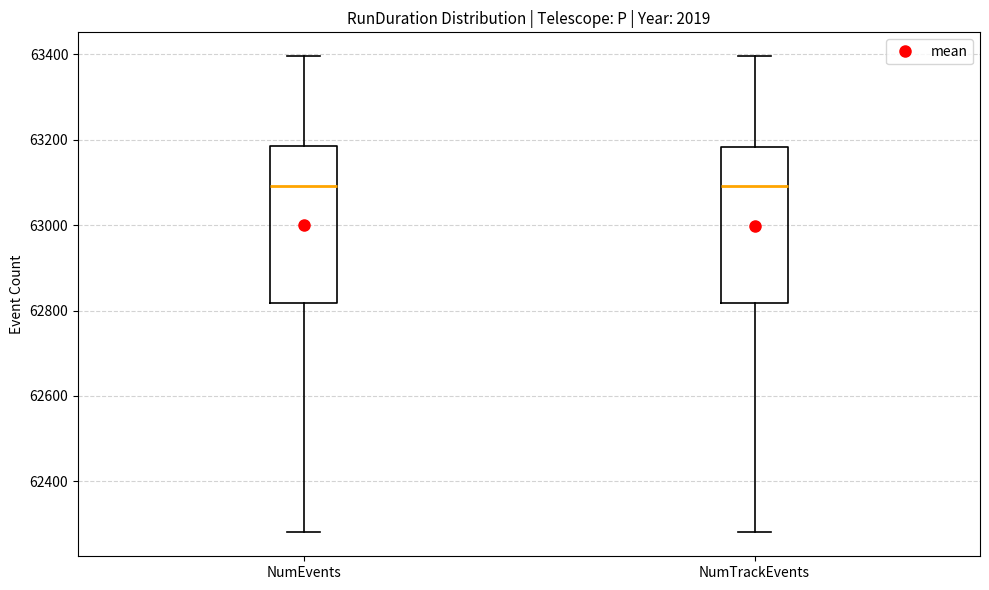

Reading left to right, read every box against the y-axis: the position of its median line, the range the box covers, and the ends of its whiskers. The values are not printed on the chart, so give them approximately, as read against the axis.

NumEvents: median 63100, box 62820 to 63180, whiskers 62280 to 63400
NumTrackEvents: median 63100, box 62820 to 63180, whiskers 62280 to 63400